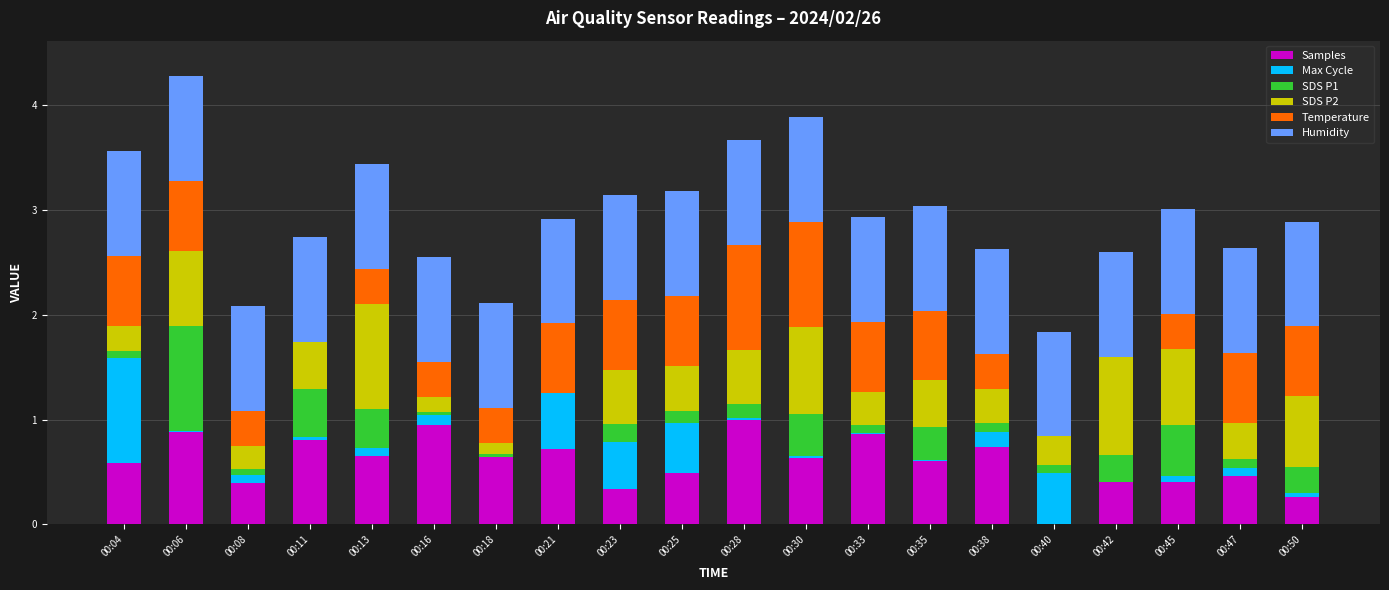

The Samples series shows 1.0 at 00:16. True or false?

True